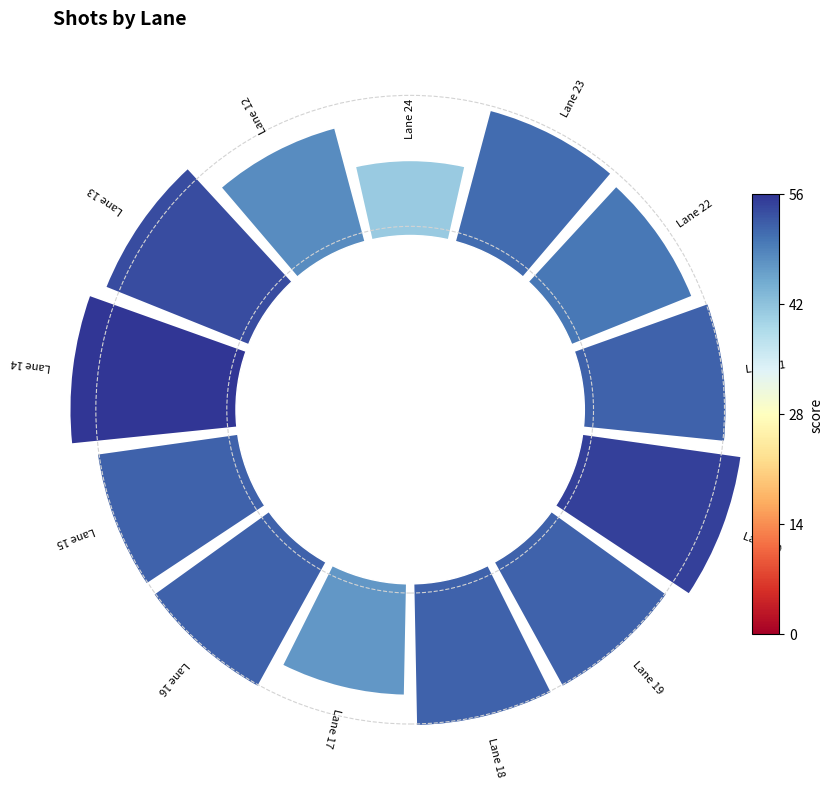

Count the number of slices in the pie.

13